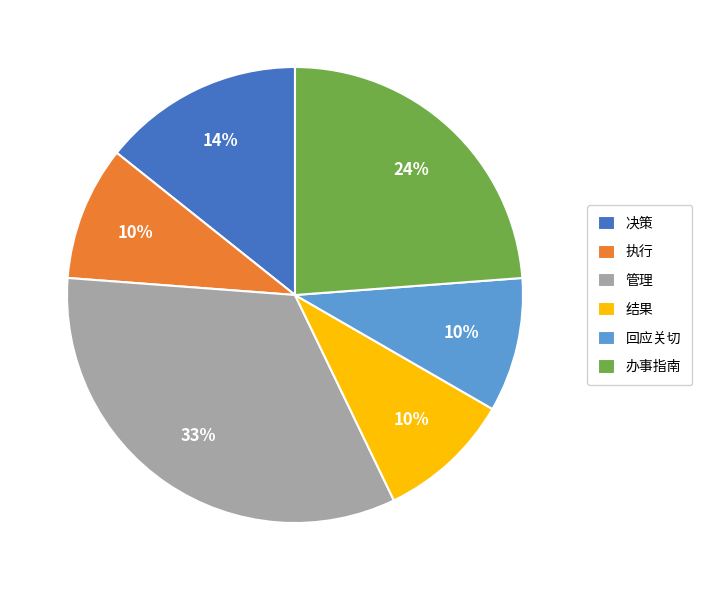

To the nearest percent, what is the average slice percentage?

17%